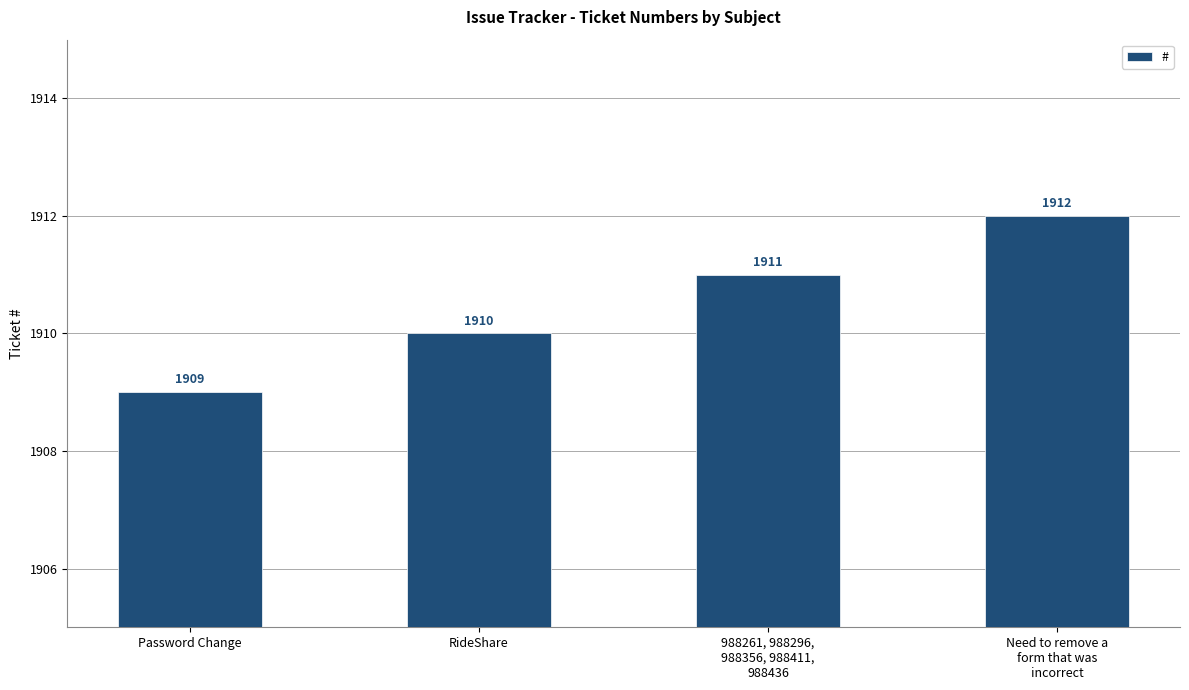

Reading left to right, transcribe all the data shown in this chart.

Password Change=1909	RideShare=1910	988261, 988296,
988356, 988411,
988436=1911	Need to remove a
form that was
incorrect=1912